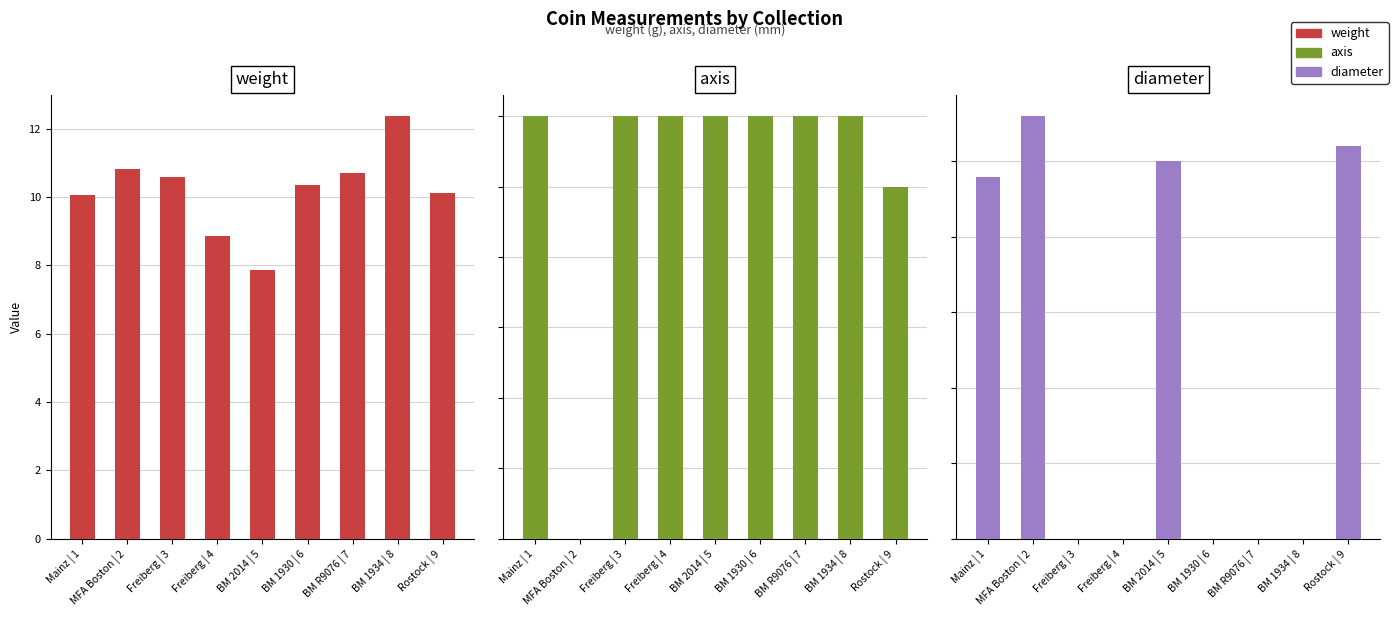

What is the spread (max minus min) of values at BM 2014 | 5?

19.0